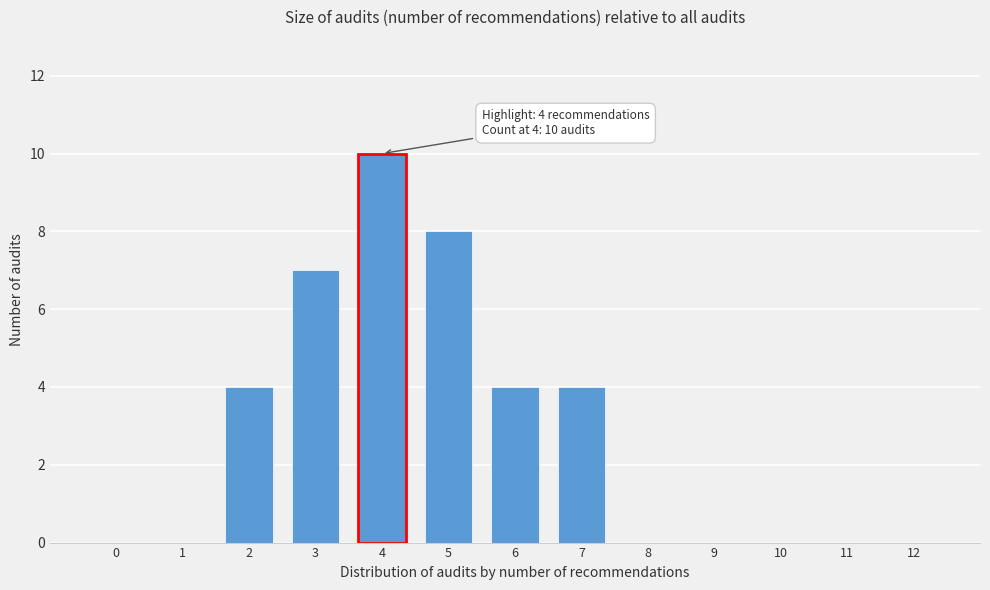

Reading left to right, transcribe all the data shown in this chart.

0=0	1=0	2=4	3=7	4=10	5=8	6=4	7=4	8=0	9=0	10=0	11=0	12=0